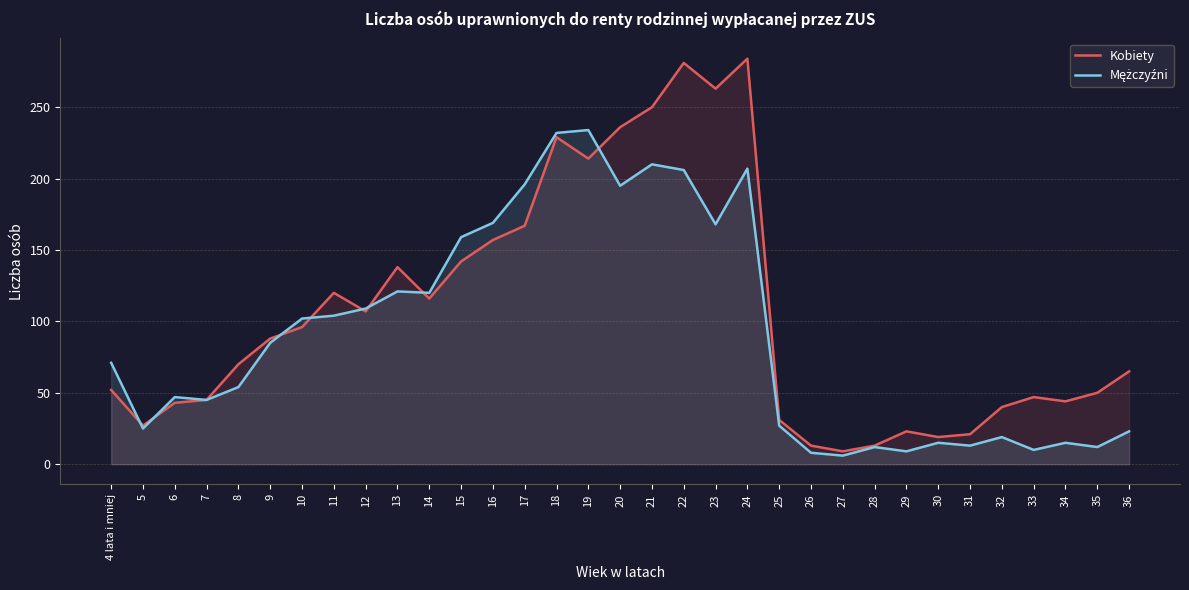

What is the average value of the Kobiety series?

106